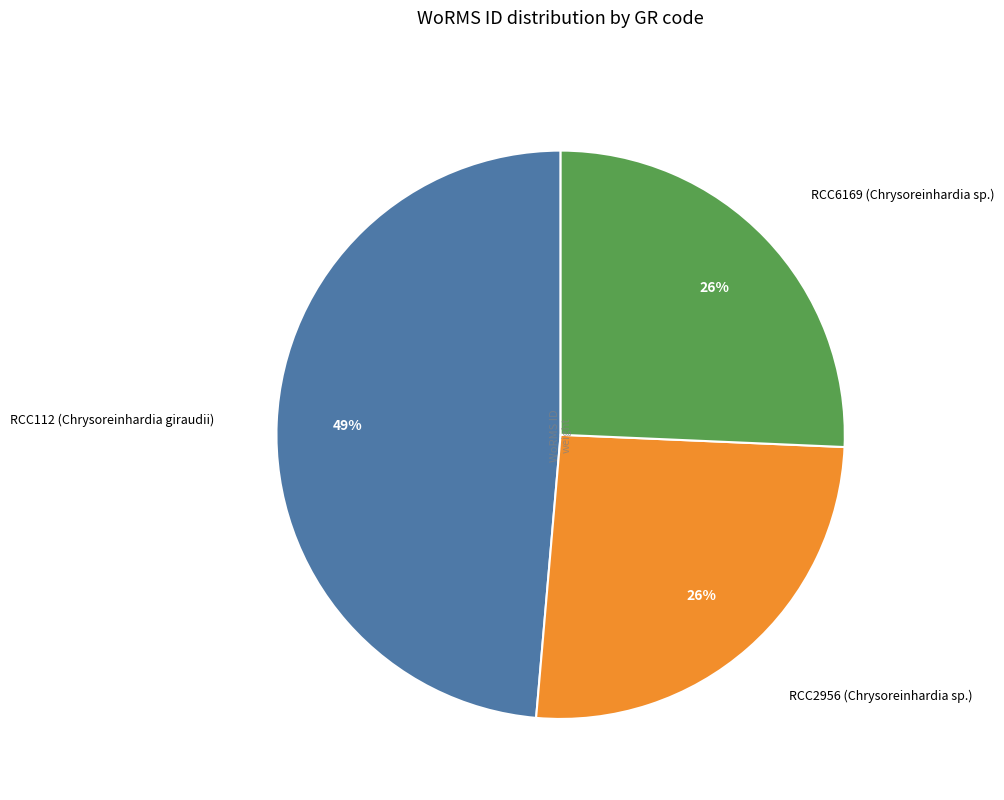

How many slices are in this pie chart?

3